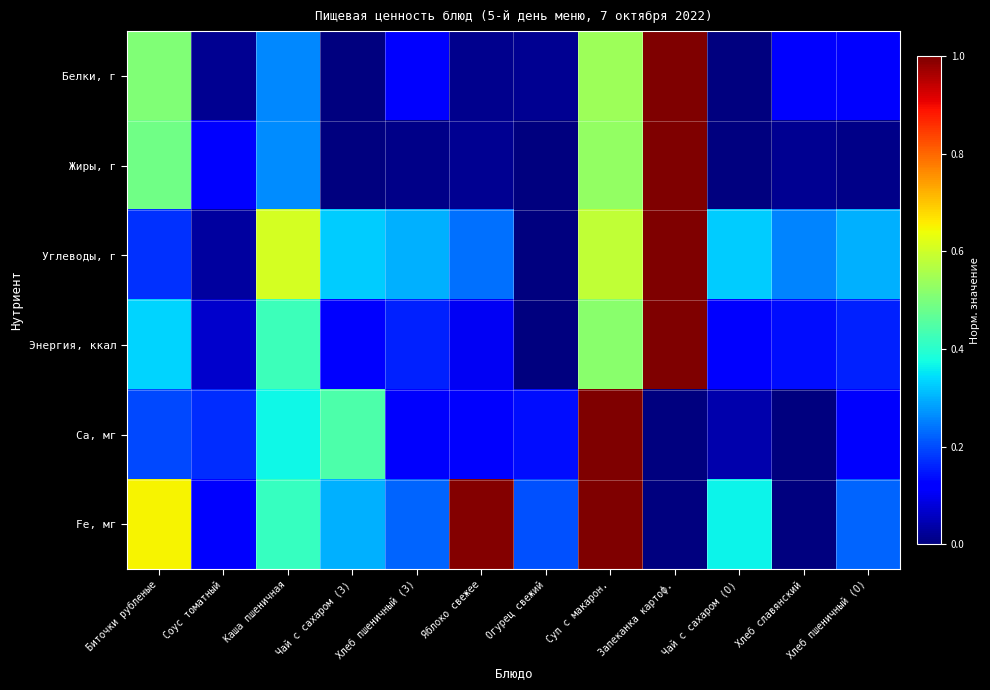

At Запеканка картоф., list the series in order from smallest to largest.

Ca, мг, Fe, мг, Белки, г, Жиры, г, Углеводы, г, Энергия, ккал